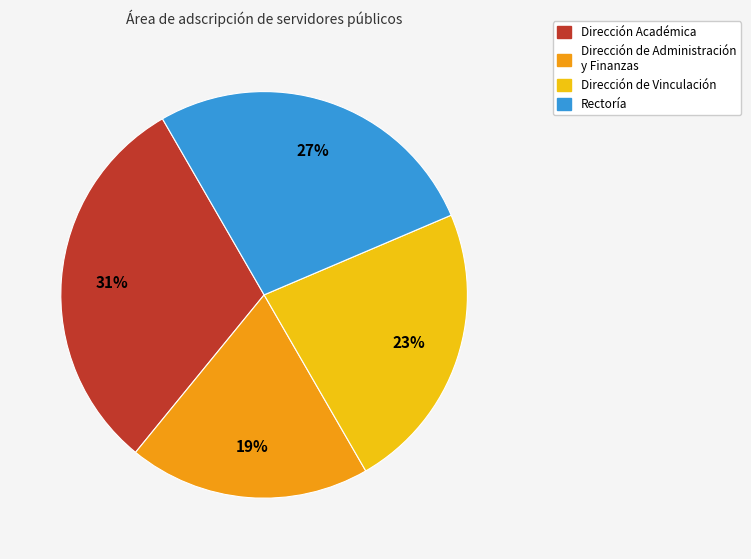

To the nearest percent, what is the difference between the largest and smallest slice percentages?

12%